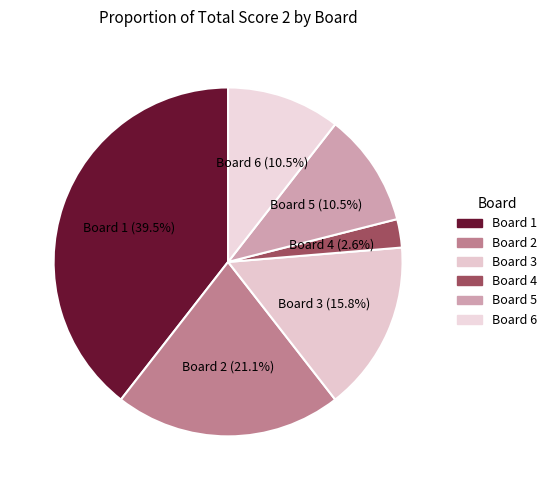

Is the sum of Board 2 and Board 6 greater than half?

No